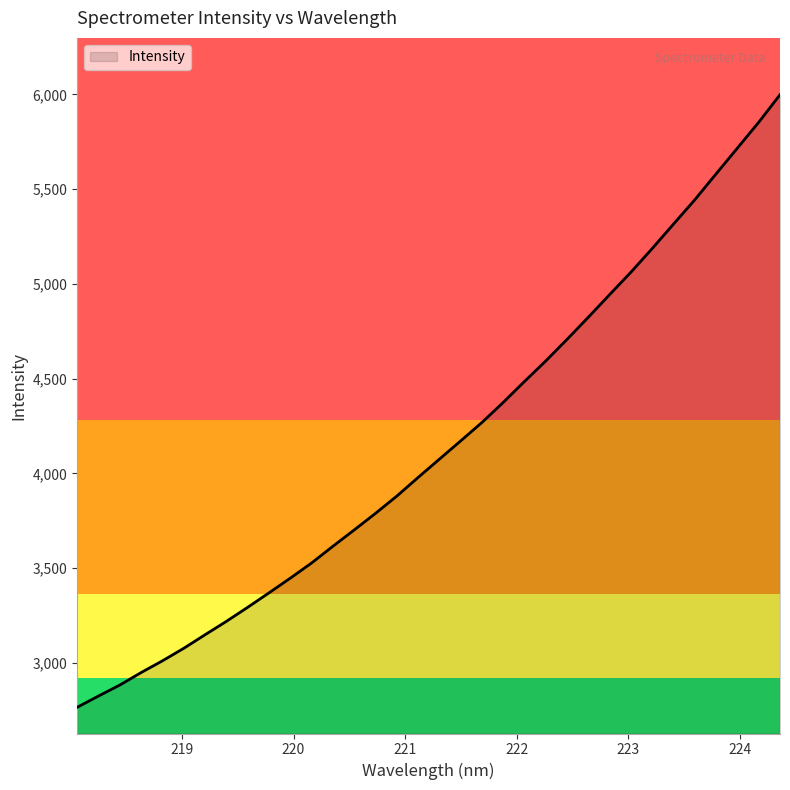

What is the minimum value shown in the chart?

2765.2